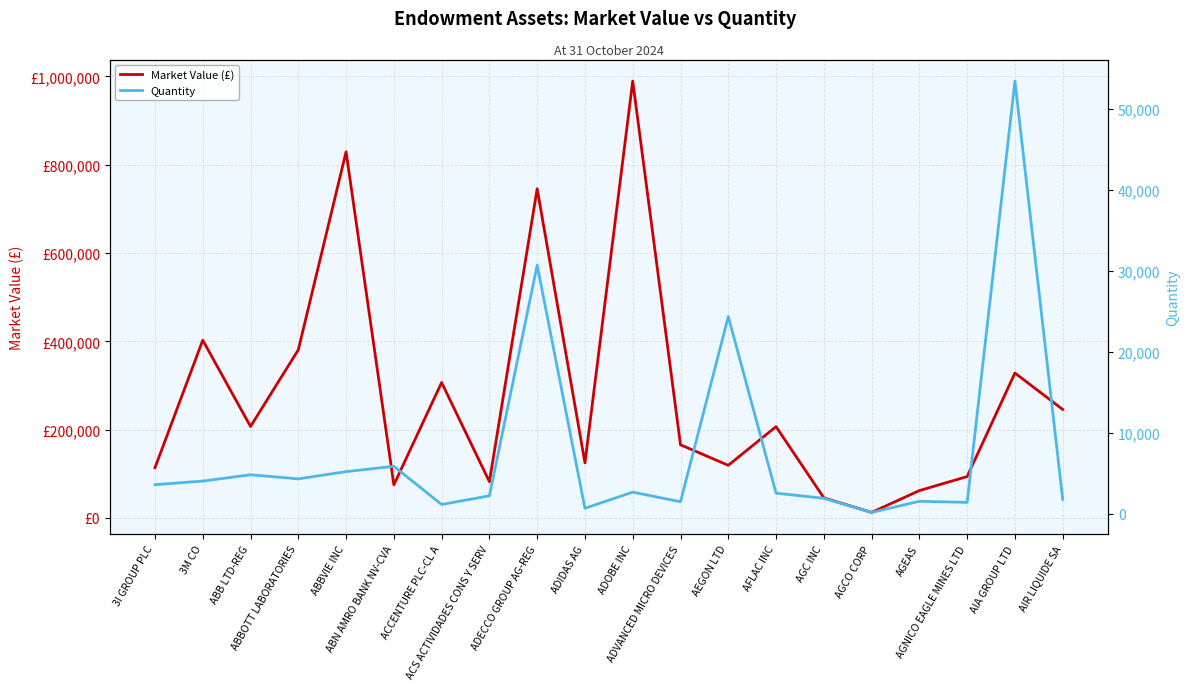

Which category has the highest value in the Market Value (£) series?

ADOBE INC